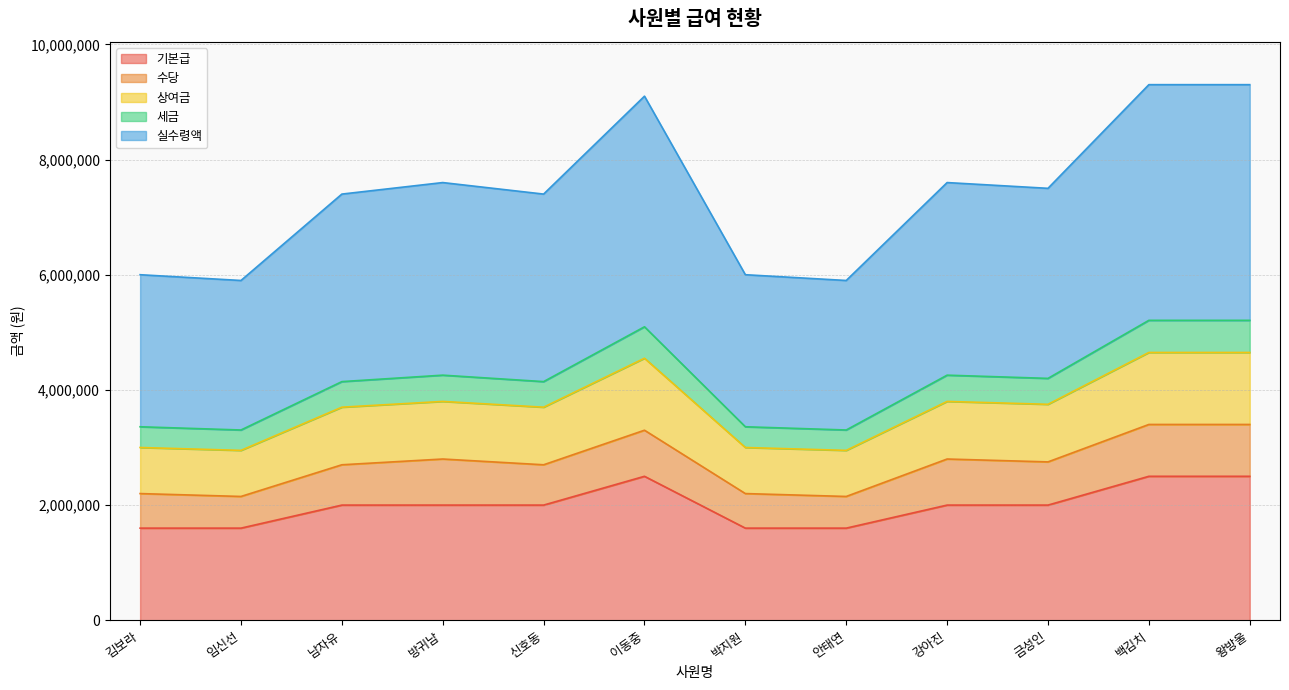

What is the label of the 2nd point from the left?

임신선